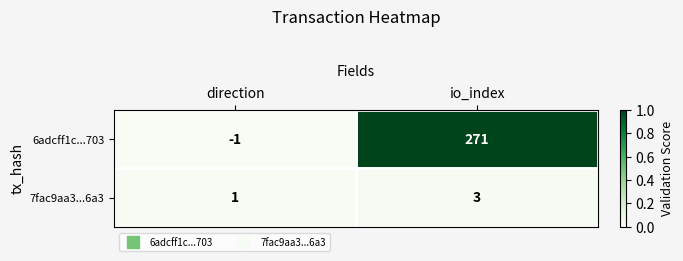

The 6adcff1c...703 series shows -1 at direction. True or false?

True